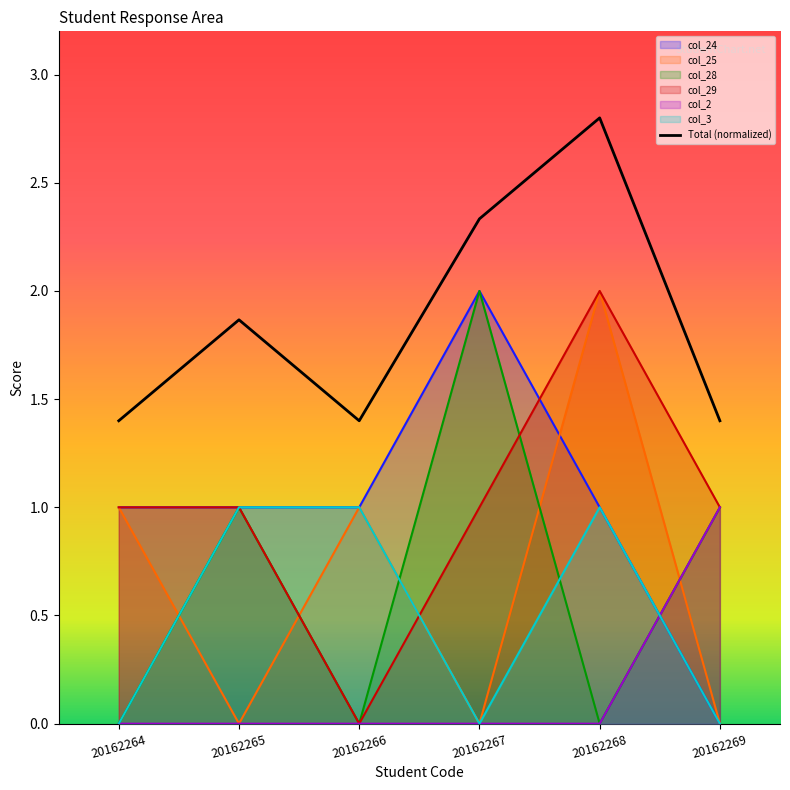

In col_28, how many points are lower than both neighbors (excluding endpoints)?

2